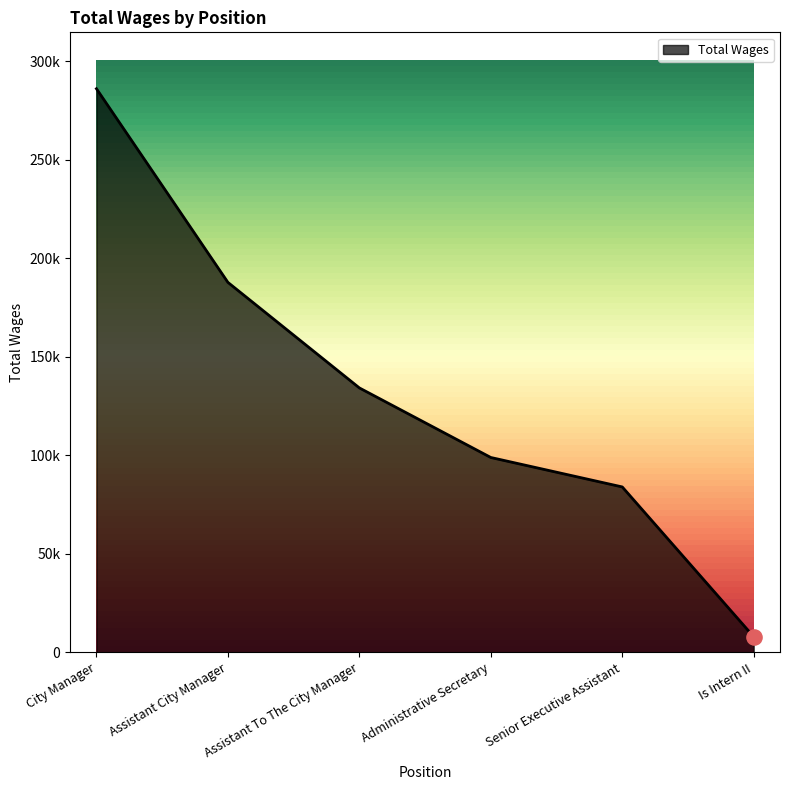

Between Assistant To The City Manager and Is Intern II, which is larger?

Assistant To The City Manager